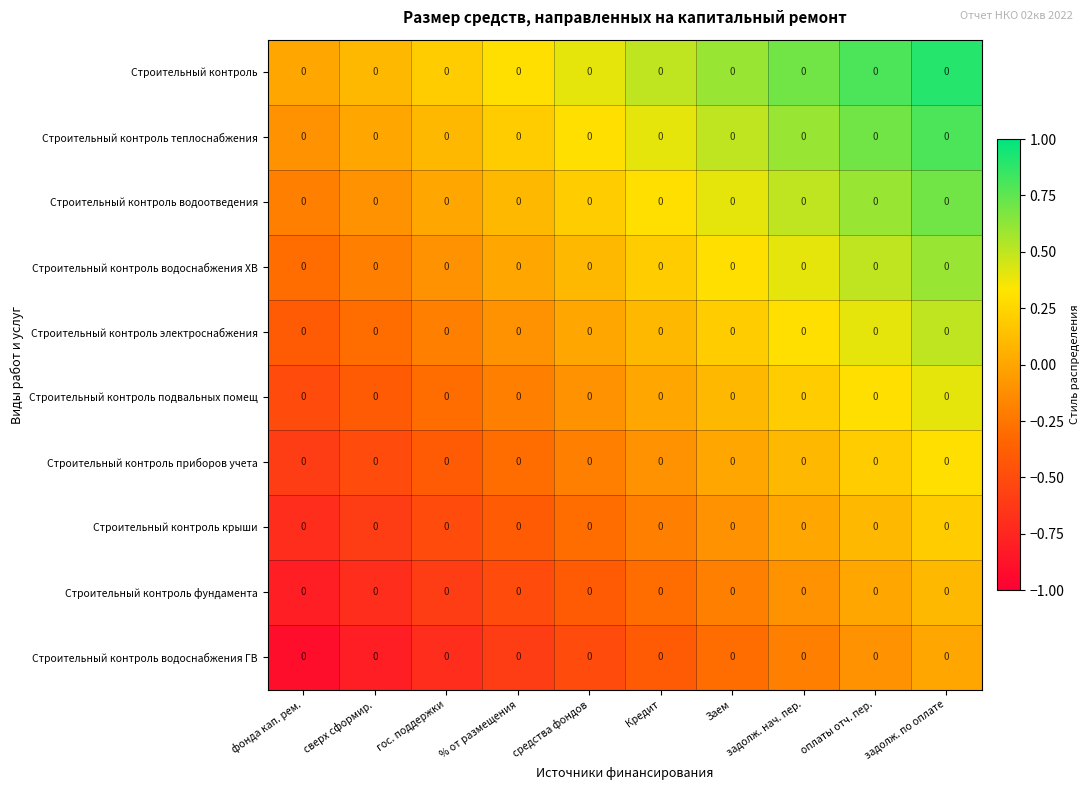

How many negative values does the Строительный контроль крыши series have?

7